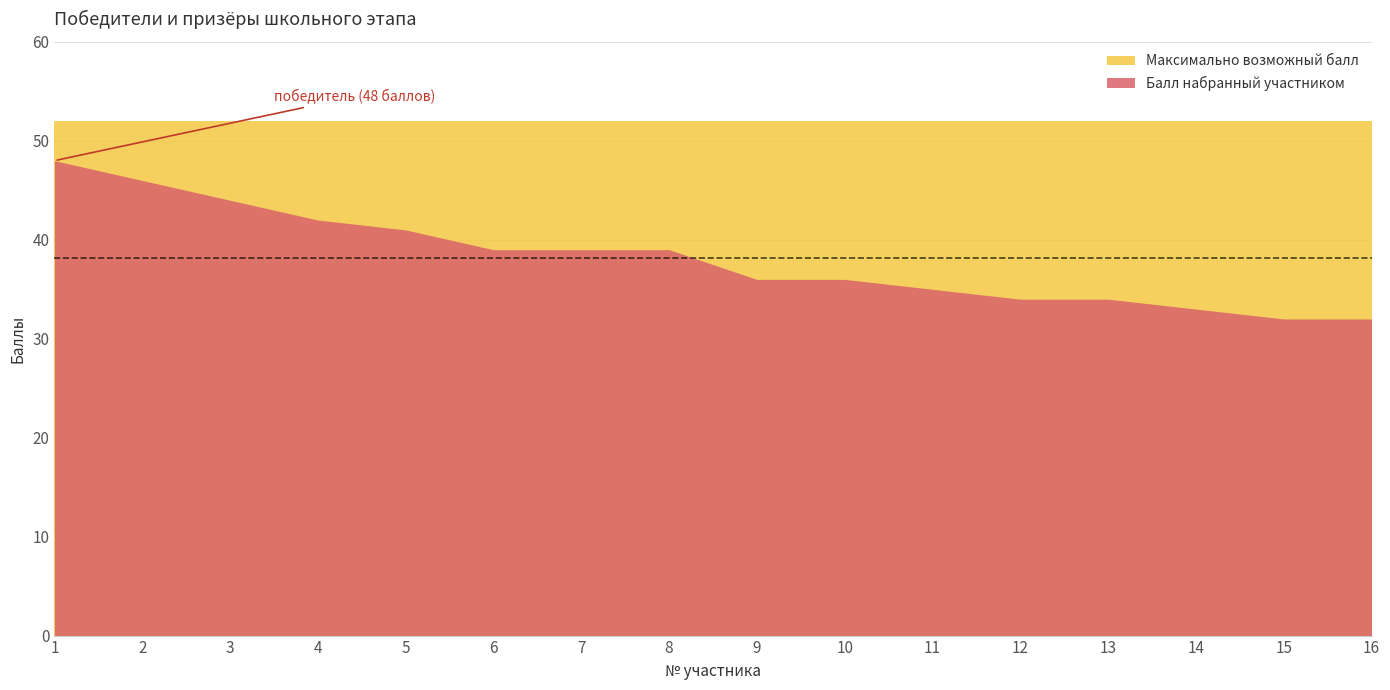

The Балл набранный участником series shows 34 at 13. True or false?

True